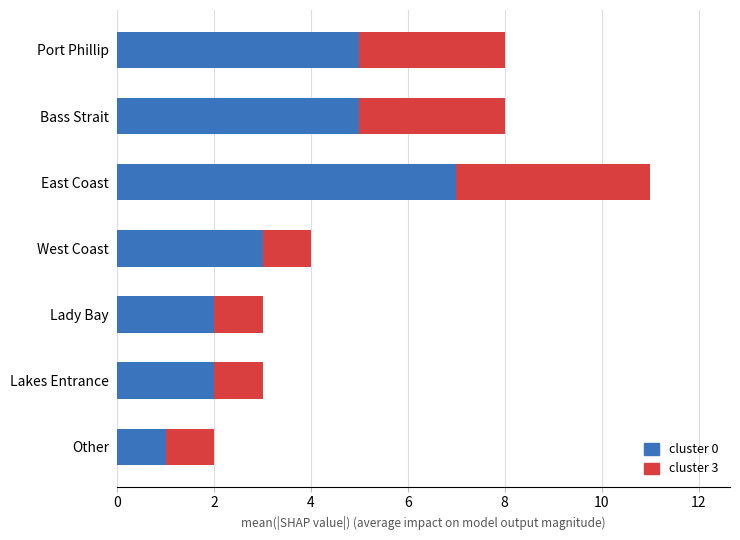

At which label does cluster 0 reach its minimum?

Other